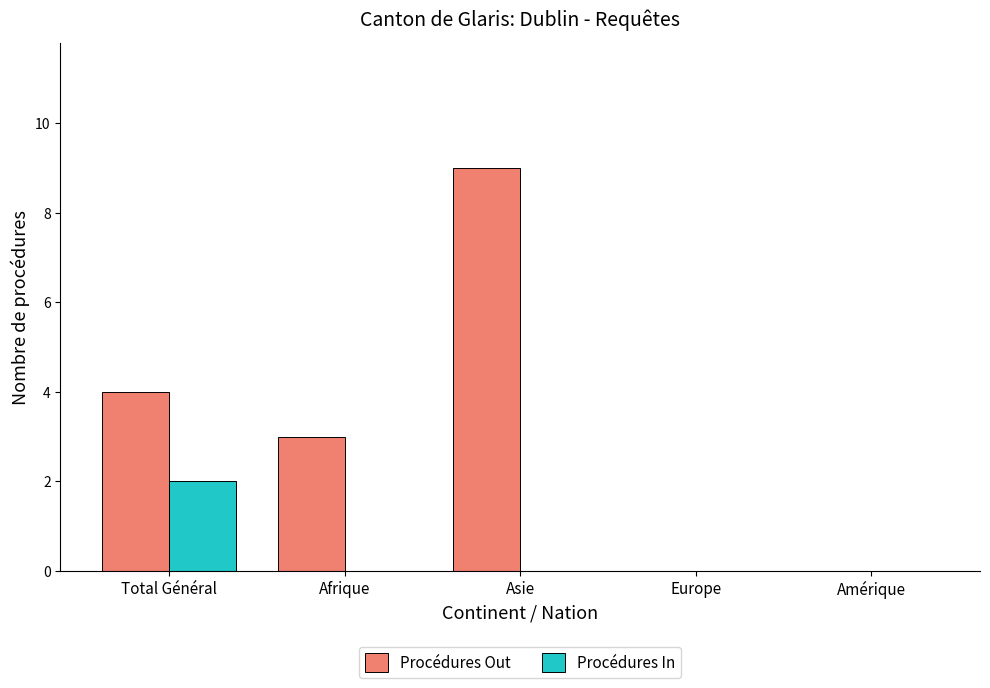

Reading left to right, extract all data points from this chart.

Procédures Out: Total Général=4	Afrique=3	Asie=9	Europe=0	Amérique=0
Procédures In: Total Général=2	Afrique=0	Asie=0	Europe=0	Amérique=0